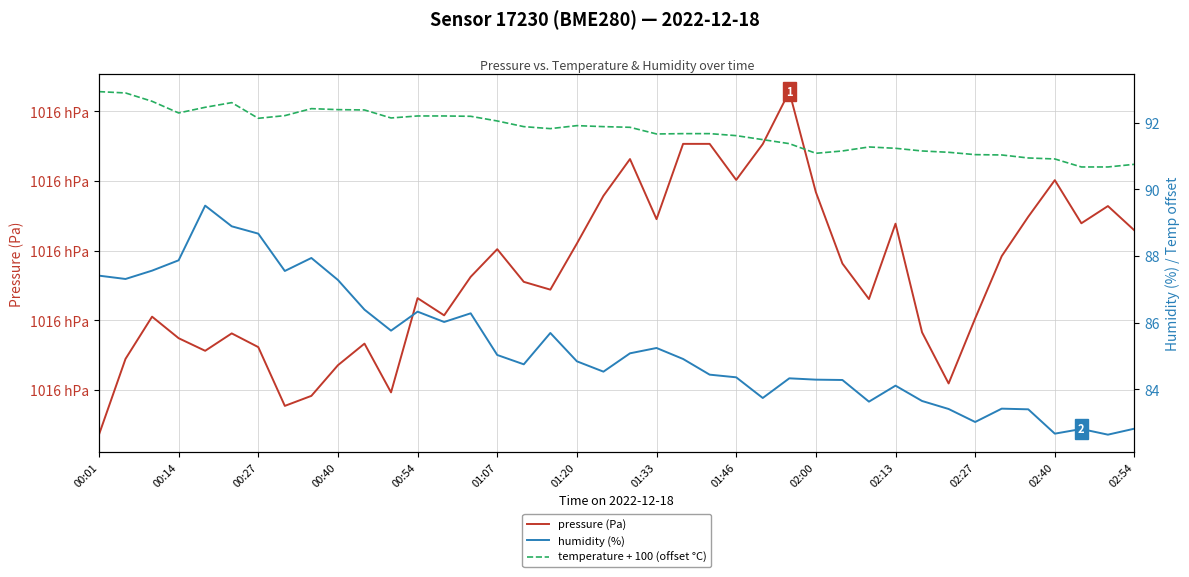

What is the difference between the maximum and minimum values in the temperature + 100 (offset °C) series?

2.3